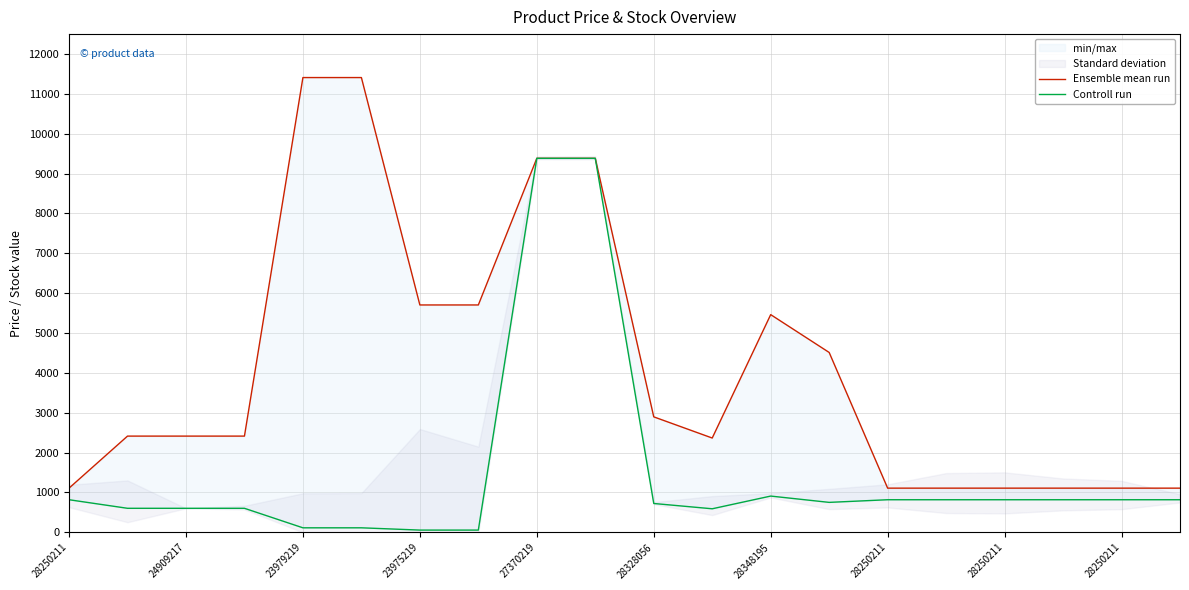

Reading left to right, what are all the values shown in this chart?

Ensemble mean run: 1109.2	2414.8	2414.8	2414.8	11410.0	11410.0	5705.0	5705.0	9384.0	9384.0	2897.8	2366.5	5462.3	4513.3	1109.2	1109.2	1109.2	1109.2	1109.2	1109.2
Controll run: 818.5	603.7	603.7	603.7	114.1	114.1	57.0	57.0	9384.0	9384.0	724.5	591.6	910.4	752.2	818.5	818.5	818.5	818.5	818.5	818.5